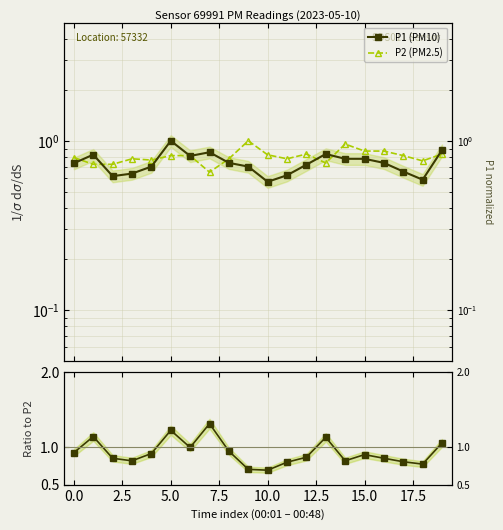

Where is the first local maximum for P2 (PM2.5)?

5.0